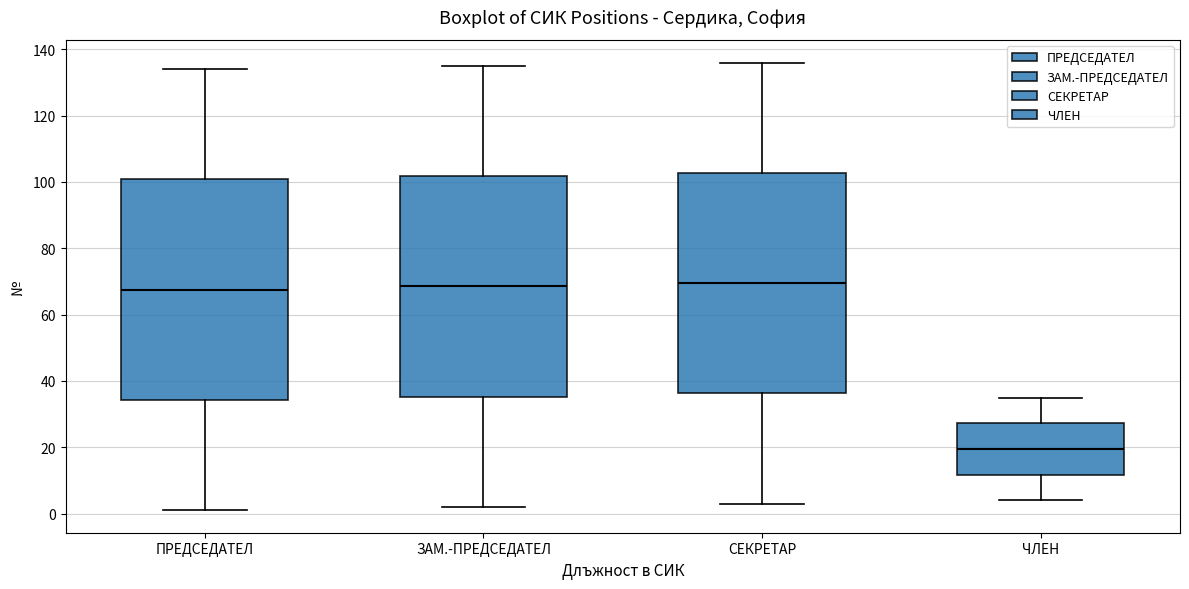

Which box has the lowest median line?

ЧЛЕН